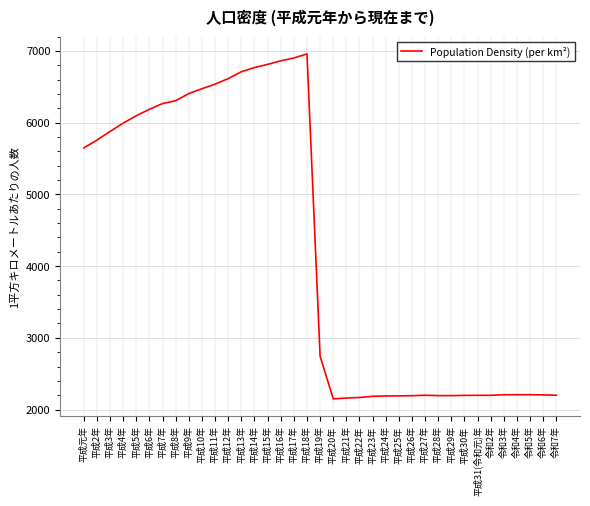

How many categories are shown in the chart?

37